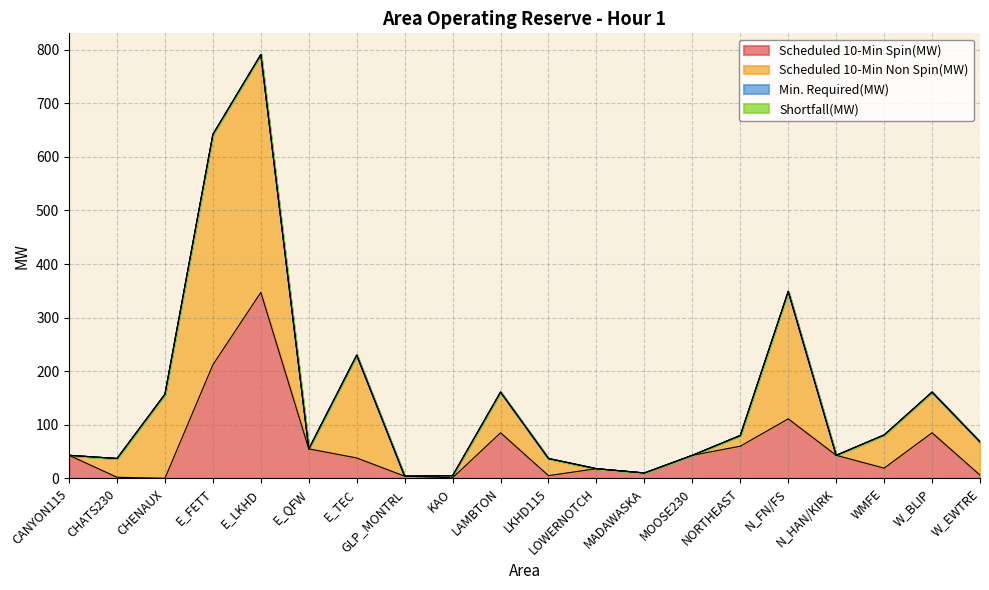

List the series in order of their peak value, highest first.

Scheduled 10-Min Non Spin(MW), Scheduled 10-Min Spin(MW), Min. Required(MW), Shortfall(MW)